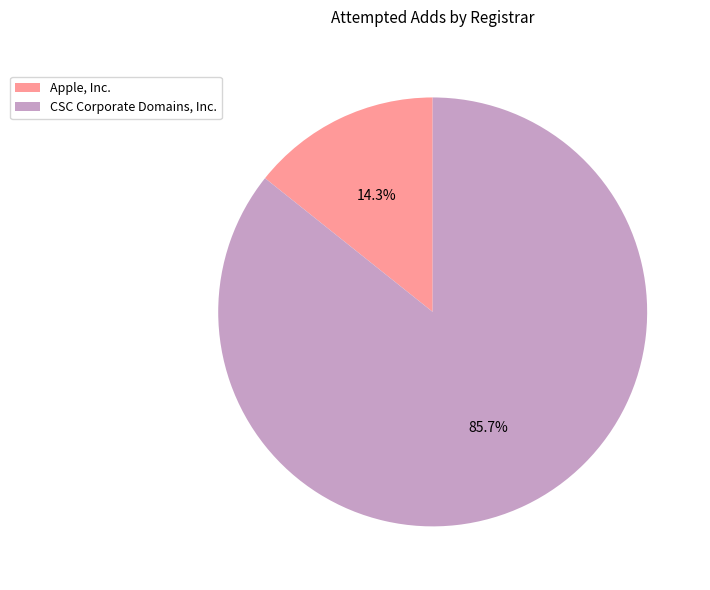

Does any single category account for the majority?

Yes